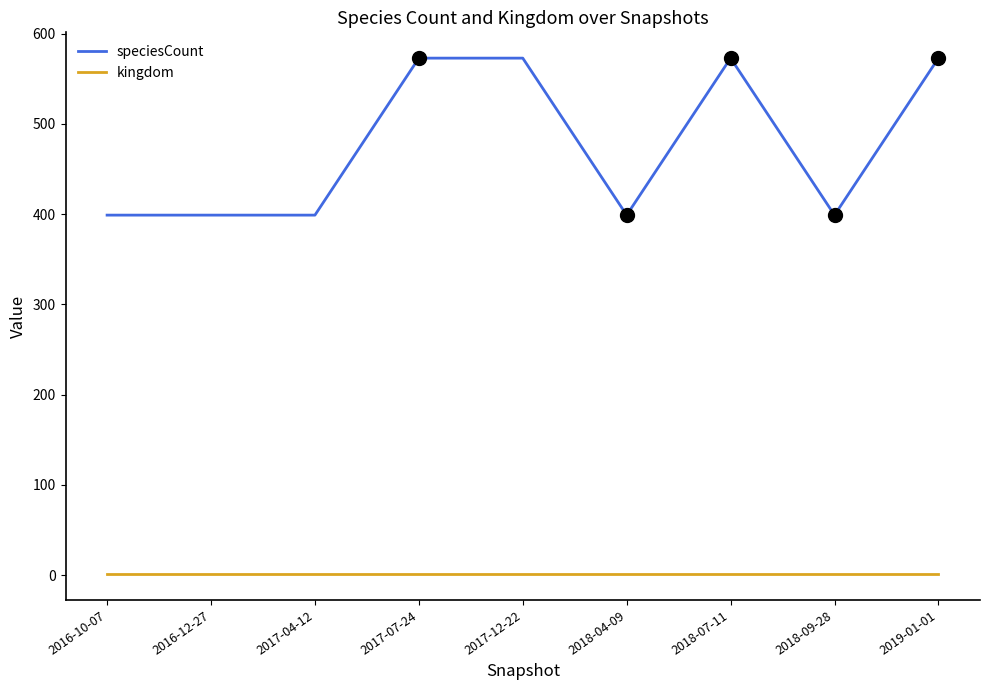

What is the average value of the speciesCount series?

476